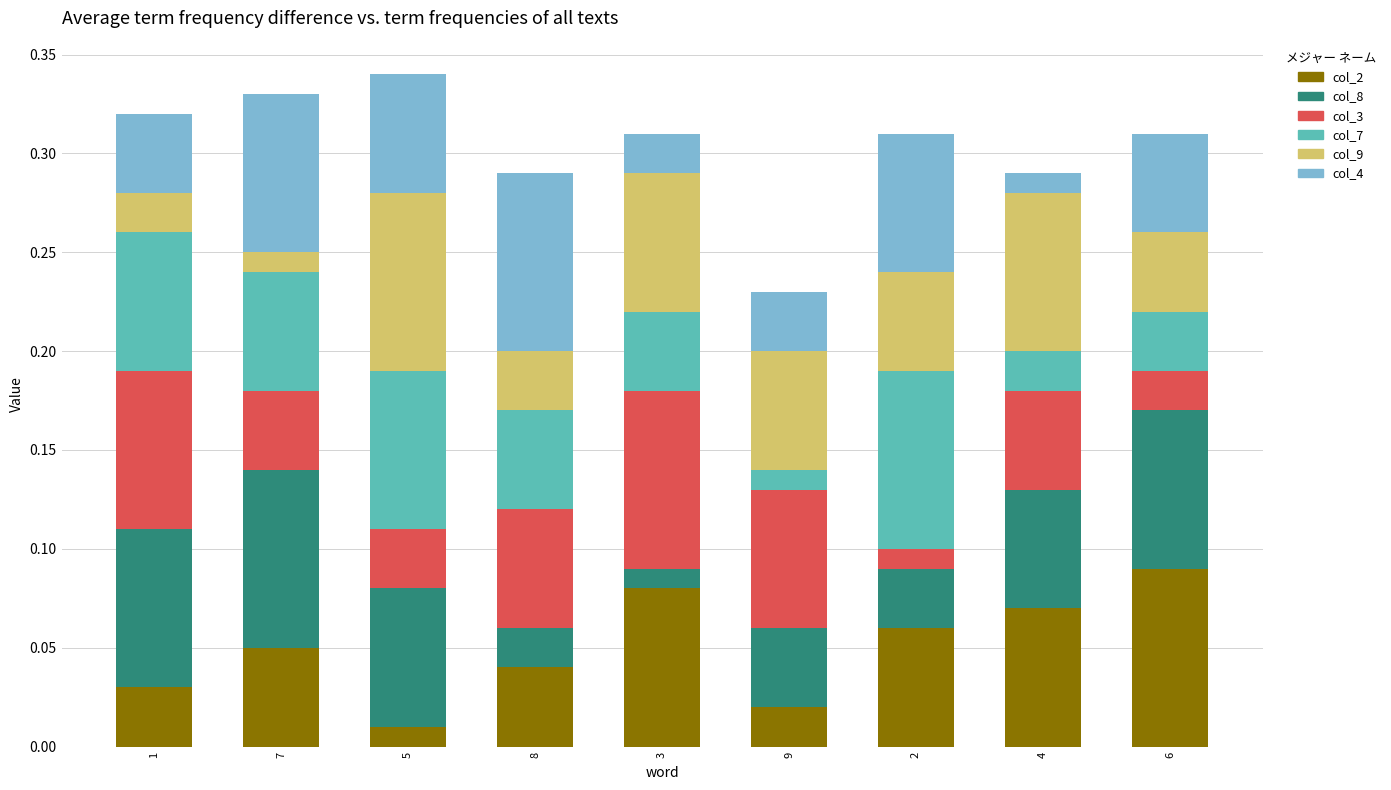

Does the chart contain stacked bars?

Yes